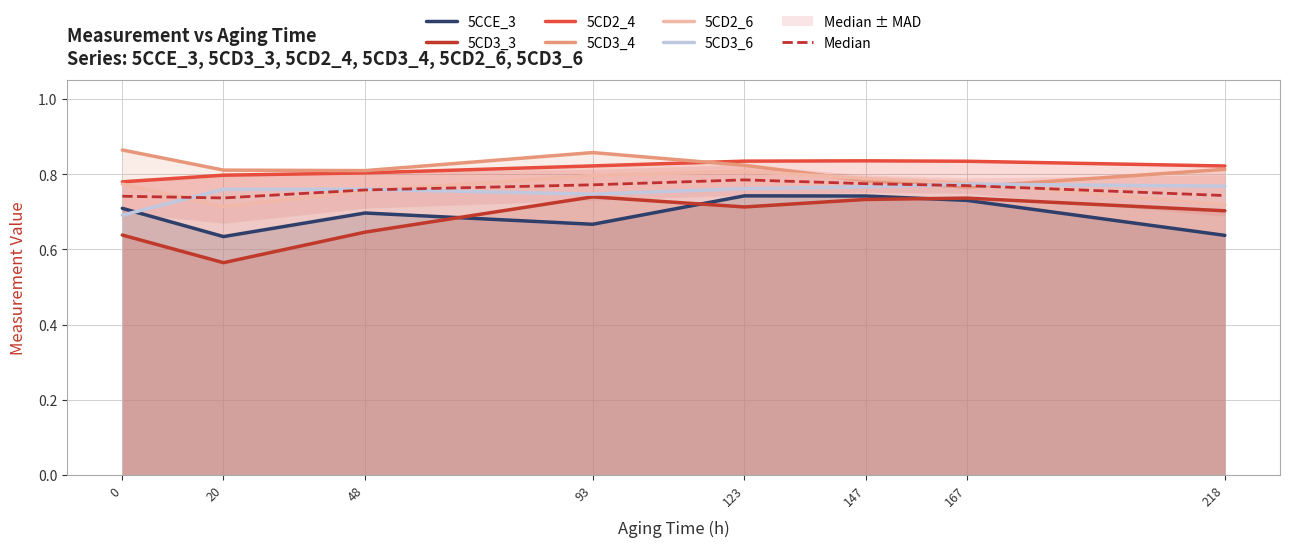

Rank the series by their maximum value, from highest to lowest.

5CD3_4, 5CD2_4, 5CD2_6, 5CD3_6, 5CCE_3, 5CD3_3